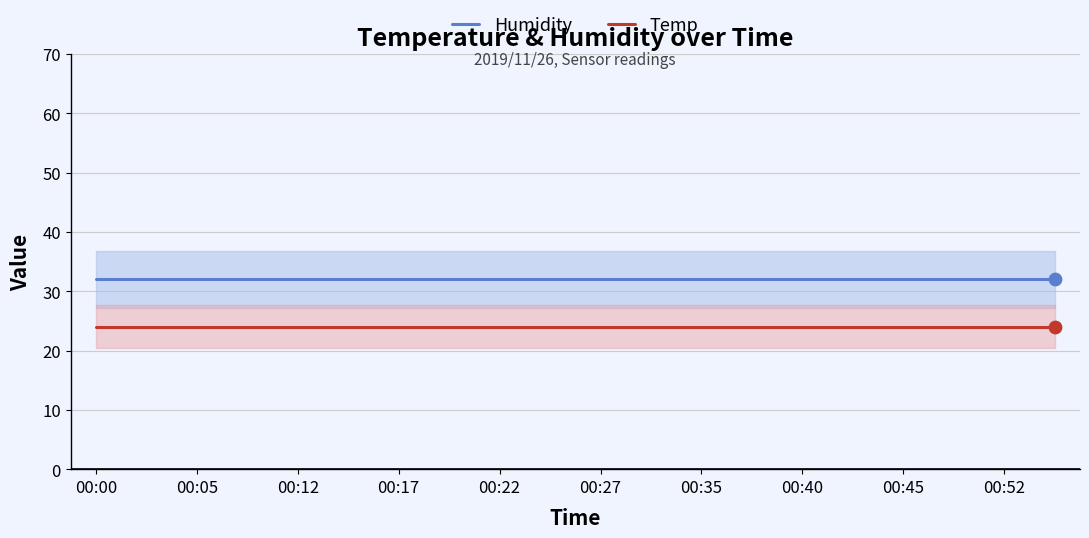

True or false: Humidity and Temp intersect in this chart.

False